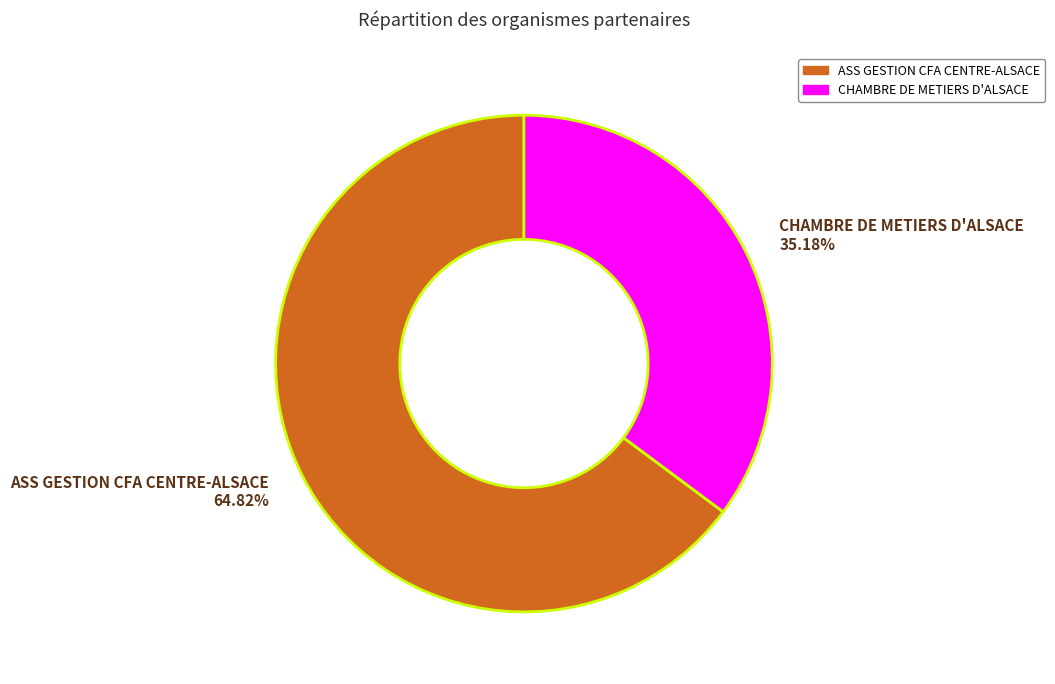

To the nearest percent, what is the difference between the largest and smallest slice percentages?

30%